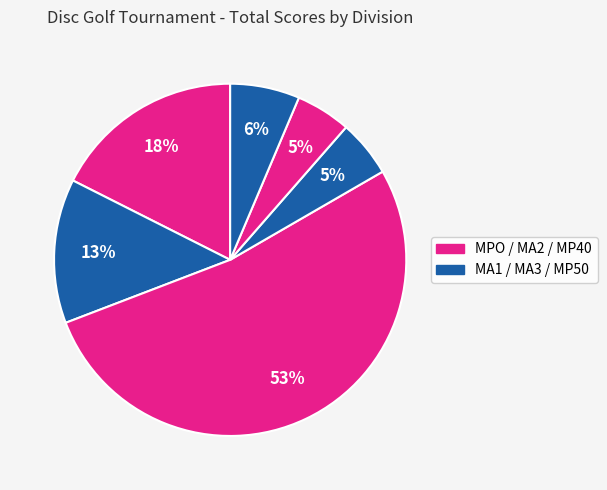

How many segments does this pie chart have?

6